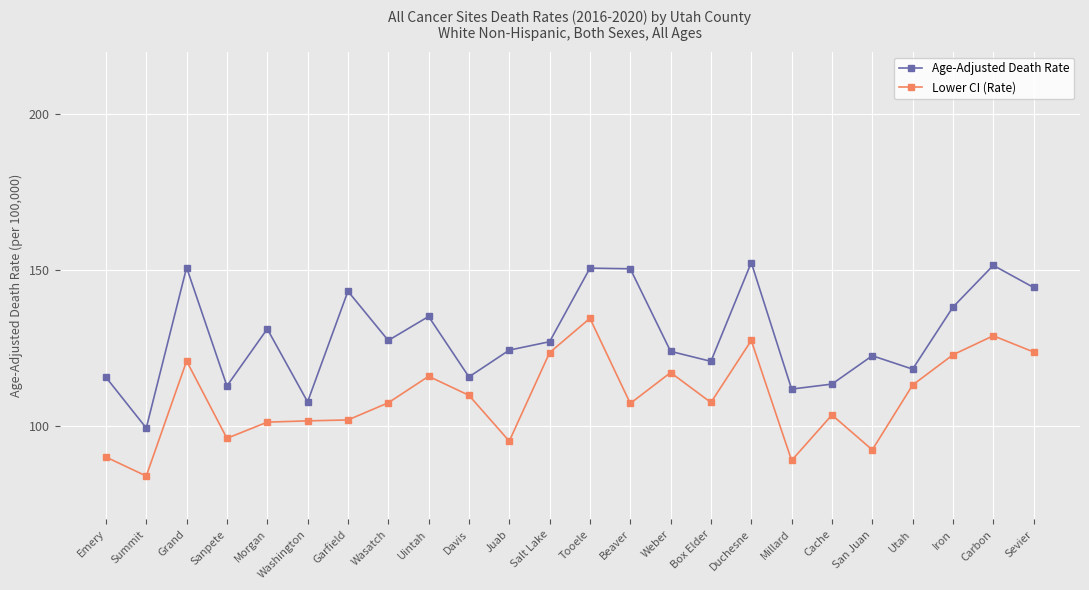

What are all the series names shown in the legend?

Age-Adjusted Death Rate, Lower CI (Rate)